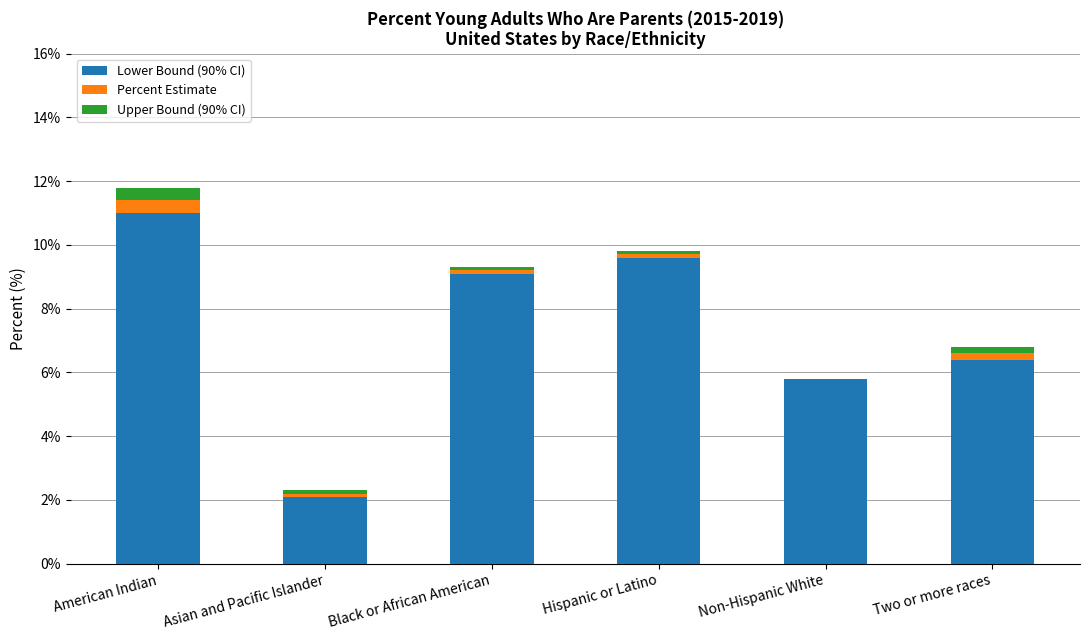

Read the Lower Bound (90% CI) value at American Indian.

11.0